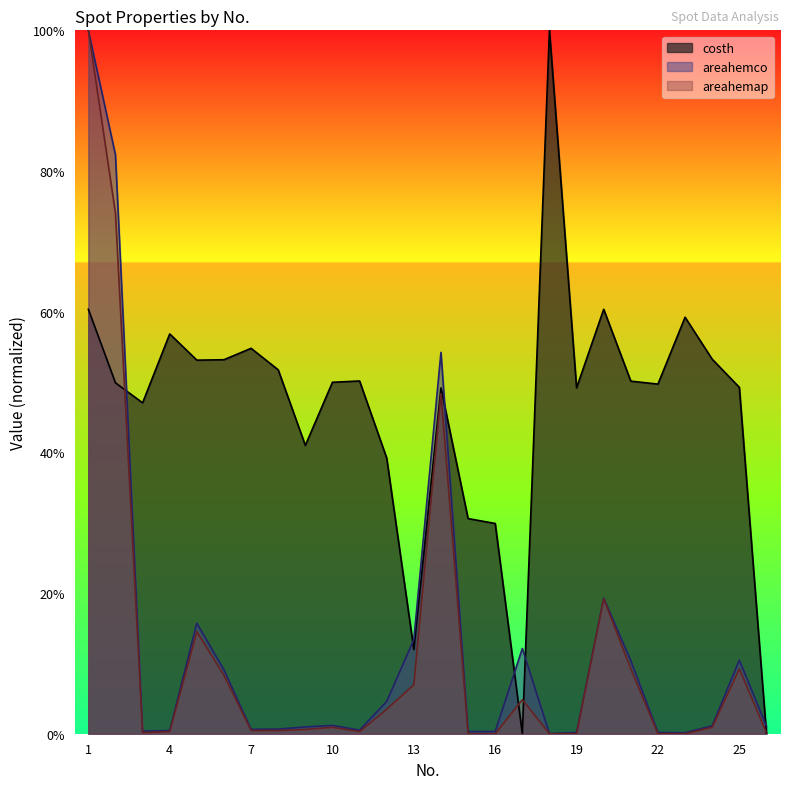

List the series in order of their peak value, lowest first.

costh, areahemco, areahemap